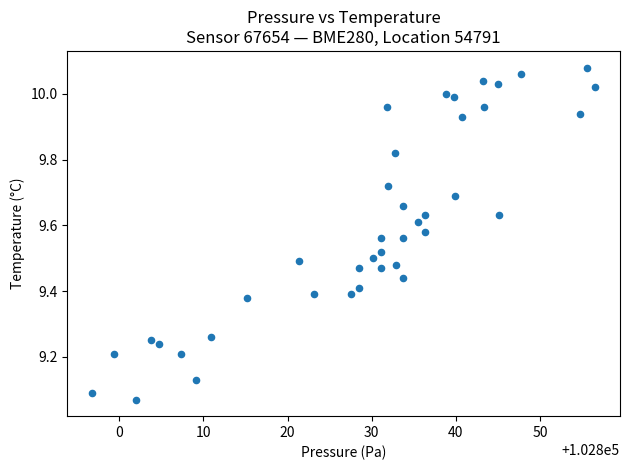

What is the range of X values (max minus min)?

59.8